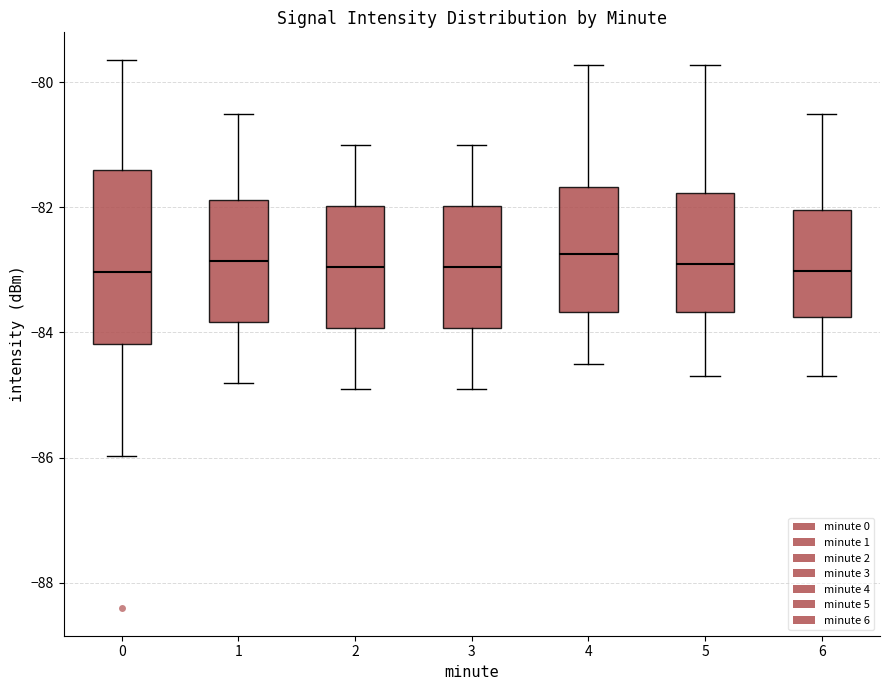

Reading left to right, transcribe this box plot: for each box, give where its median line is, the range the box spans, and where its two whiskers end, as read against the y-axis. The values are not printed on the chart, so give them approximately, as read against the axis.

0: median -83.0, box -84.2 to -81.4, whiskers -86.0 to -79.6
1: median -82.8, box -83.8 to -81.8, whiskers -84.8 to -80.4
2: median -83.0, box -84.0 to -82.0, whiskers -84.8 to -81.0
3: median -83.0, box -84.0 to -82.0, whiskers -84.8 to -81.0
4: median -82.8, box -83.6 to -81.6, whiskers -84.4 to -79.8
5: median -82.8, box -83.6 to -81.8, whiskers -84.6 to -79.8
6: median -83.0, box -83.8 to -82.0, whiskers -84.6 to -80.4